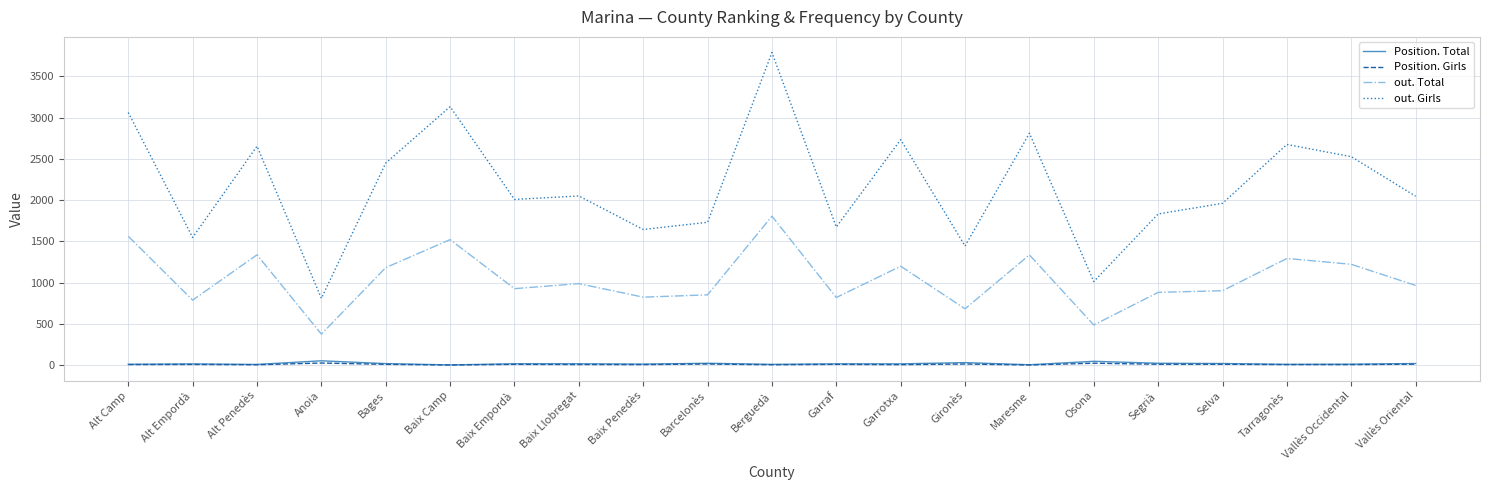

Is this an area chart (filled region under the line)?

No